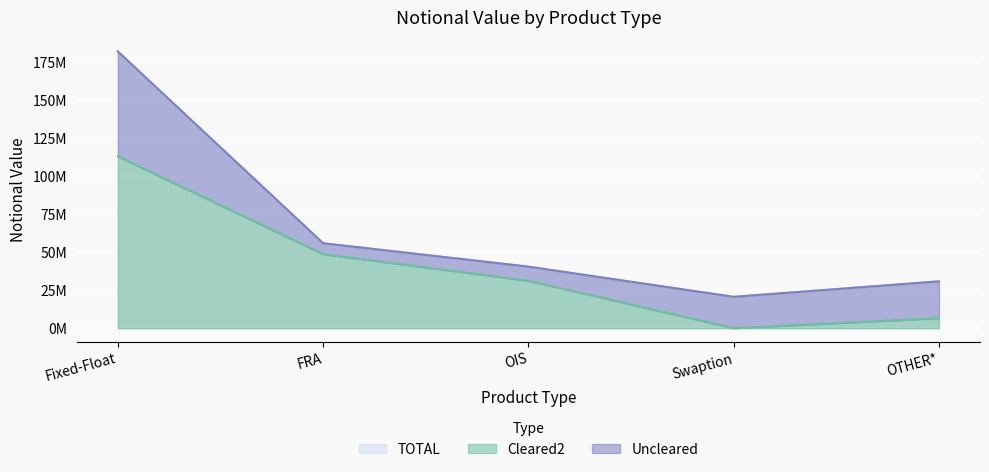

Does the chart display data point markers on the line(s)?

No